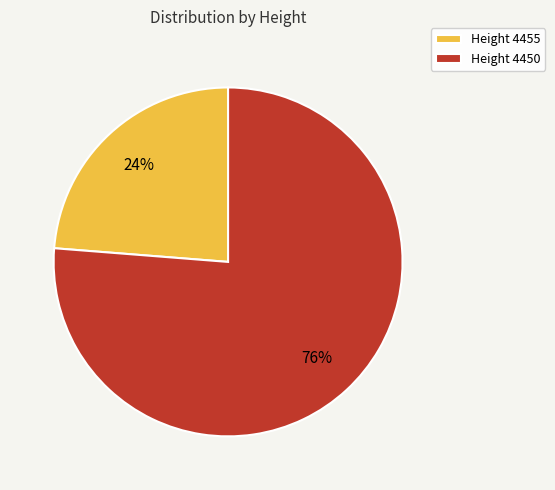

Is it true that Height 4450 is 76% of the pie?

True